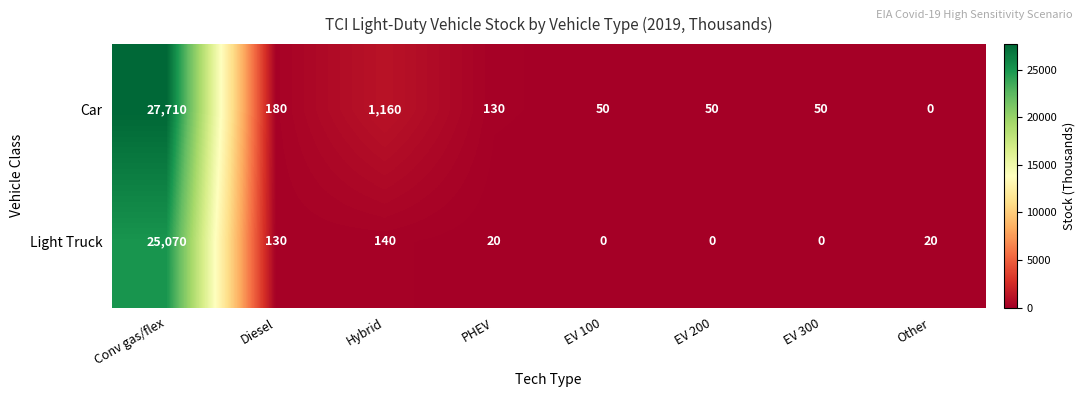

At how many categories does at least one series exceed 24819?

1